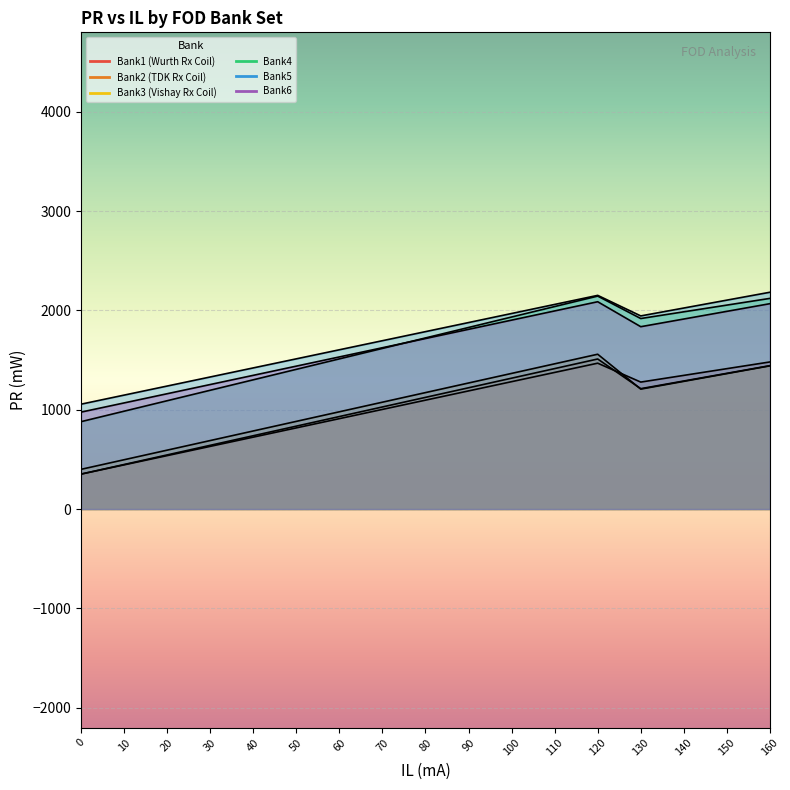

How many distinct data groups are displayed?

6